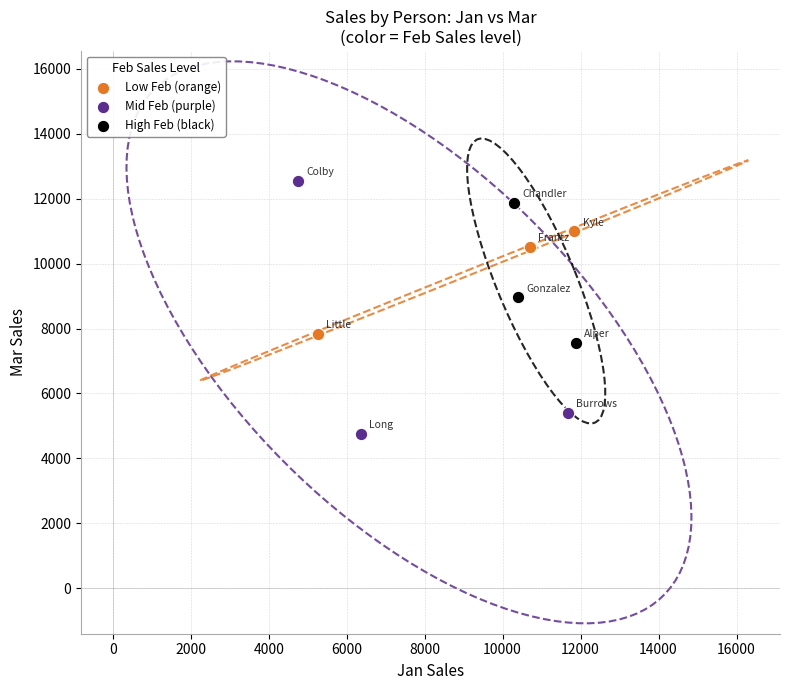

Which series has the widest spread of Y values?

Mid Feb (purple)